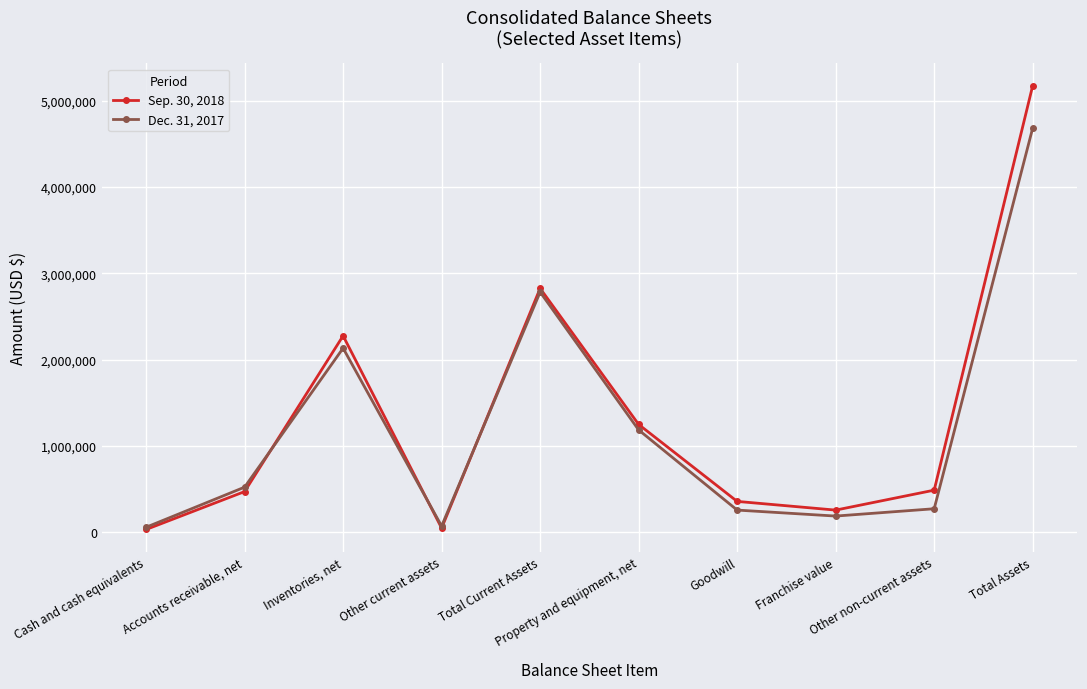

Does the chart have visible grid lines?

Yes